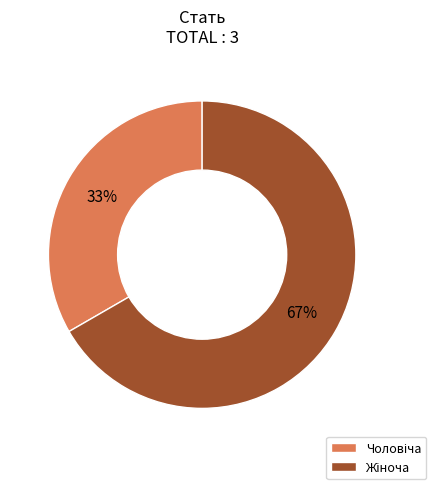

Is there any slice that represents more than half of the pie?

Yes